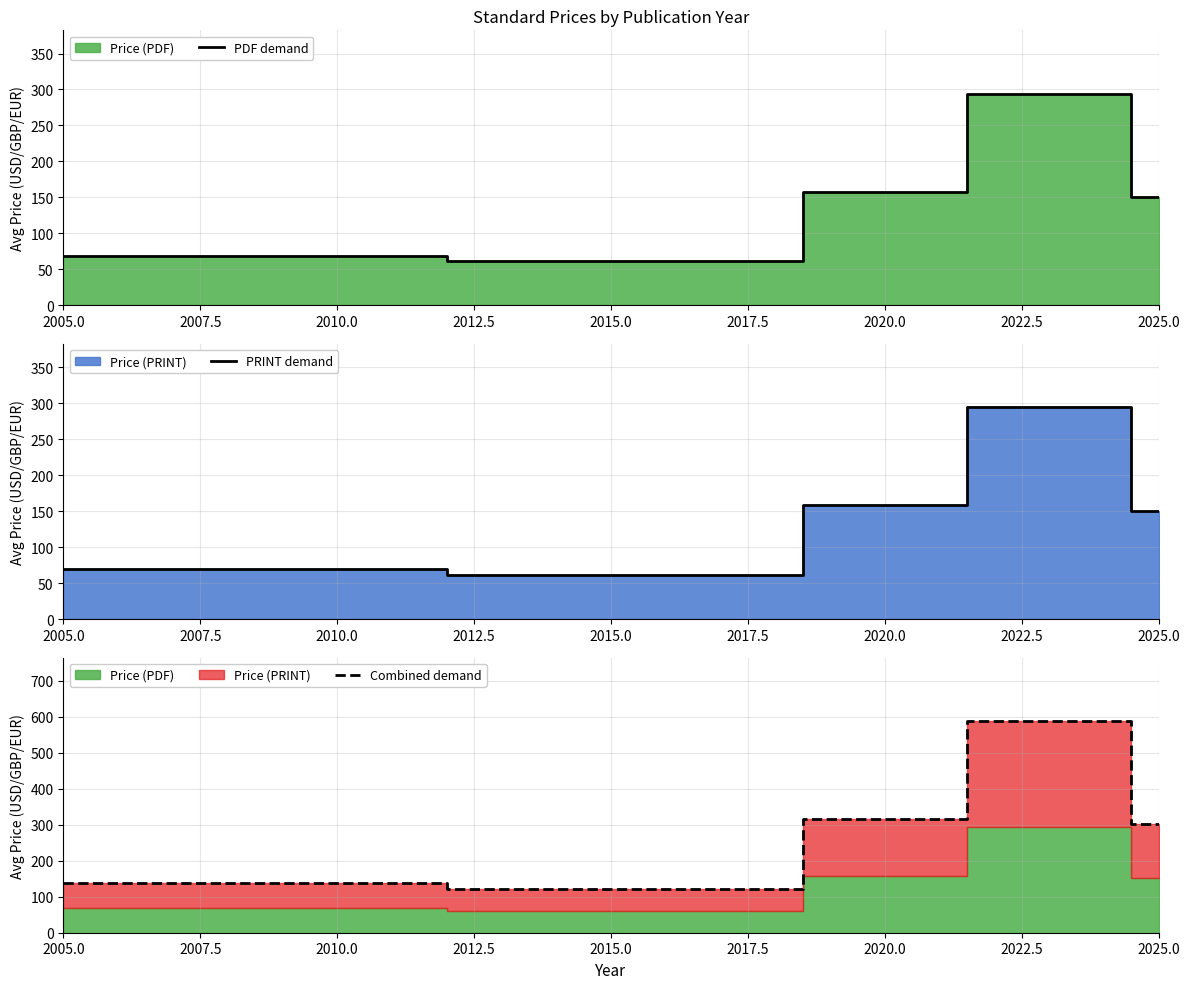

What is the average value of the PRINT demand series?

123.3